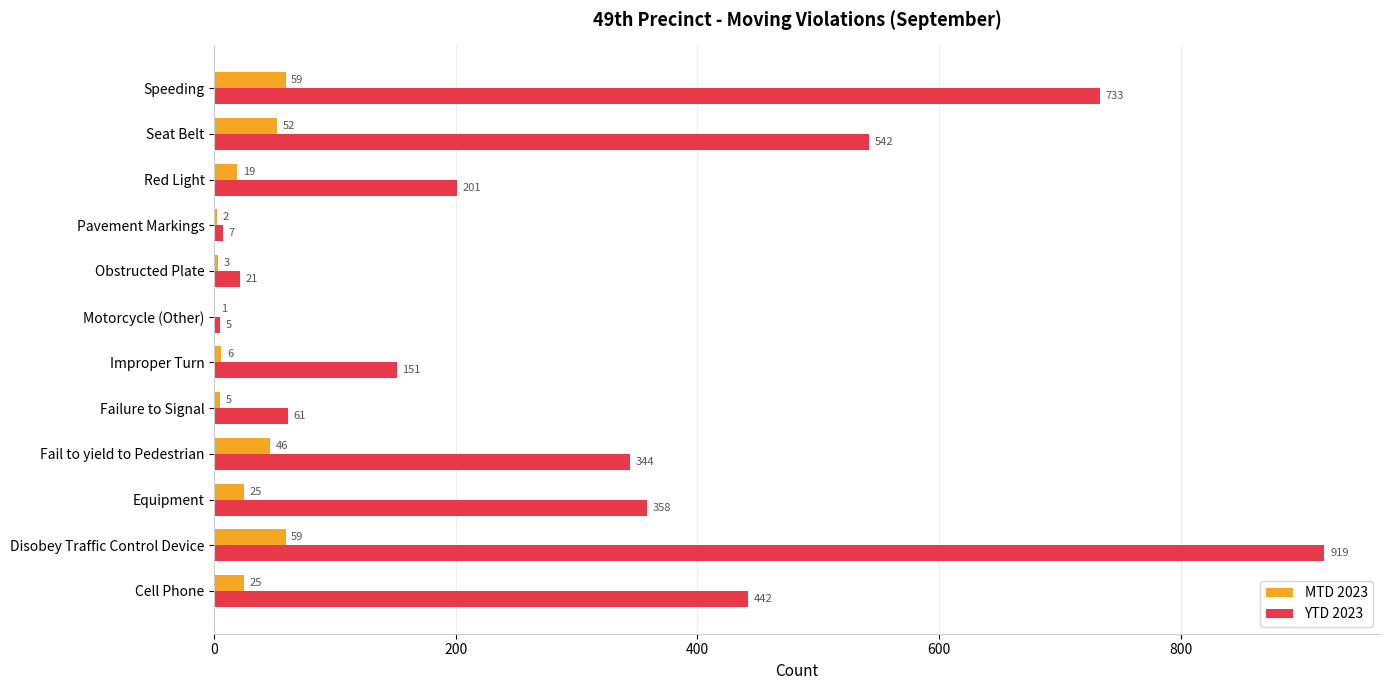

Which category has the highest value across all series?

Disobey Traffic Control Device